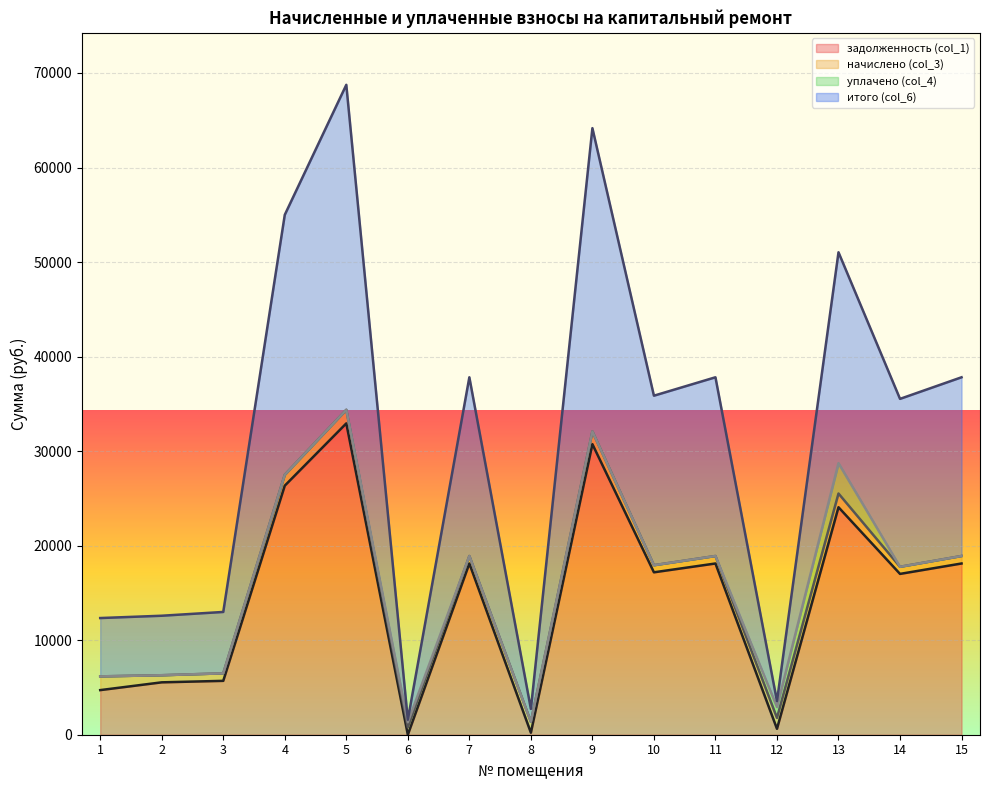

How many data points in задолженность (col_1) are above 17179?

8